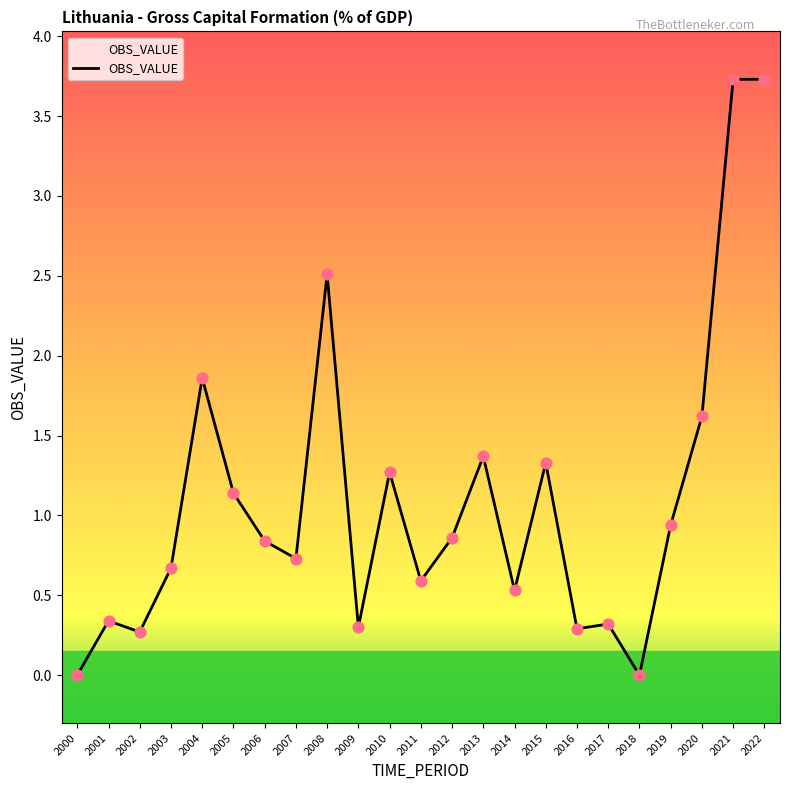

What is the change in value from 2011 to 2013?

+0.8